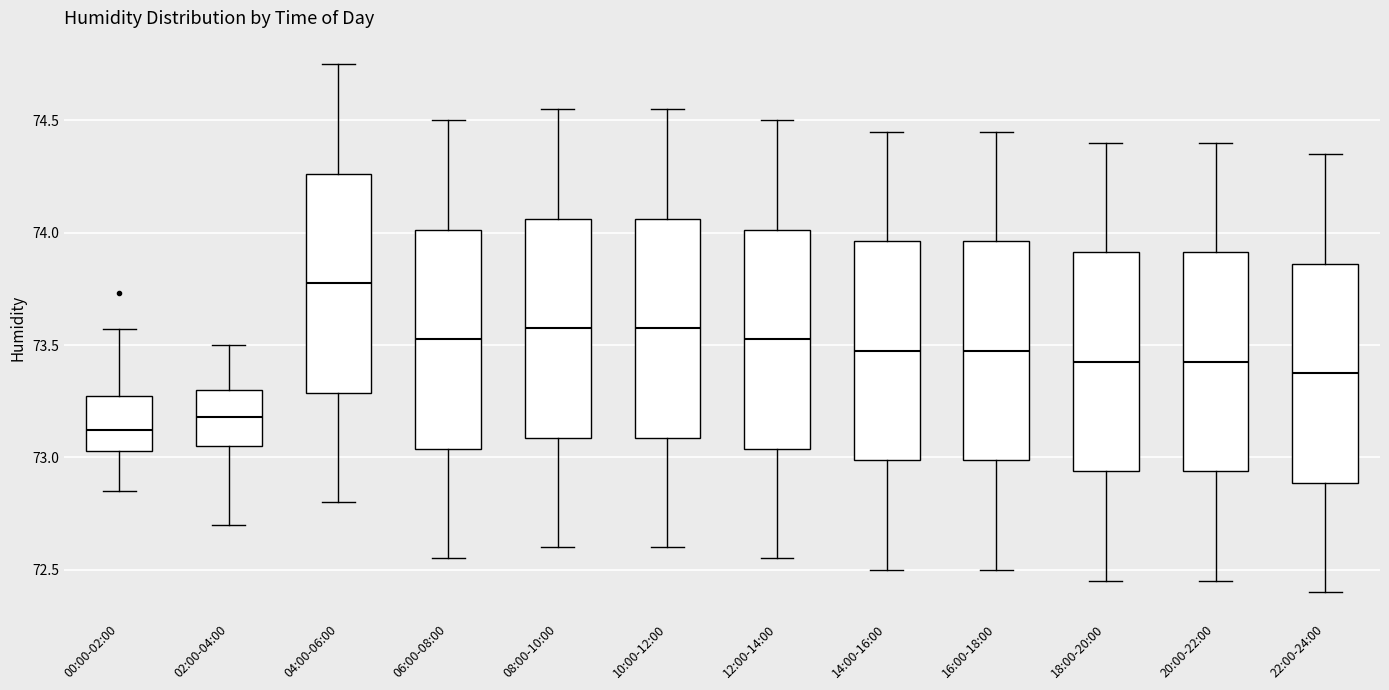

Which box's median line is the lowest?

00:00-02:00